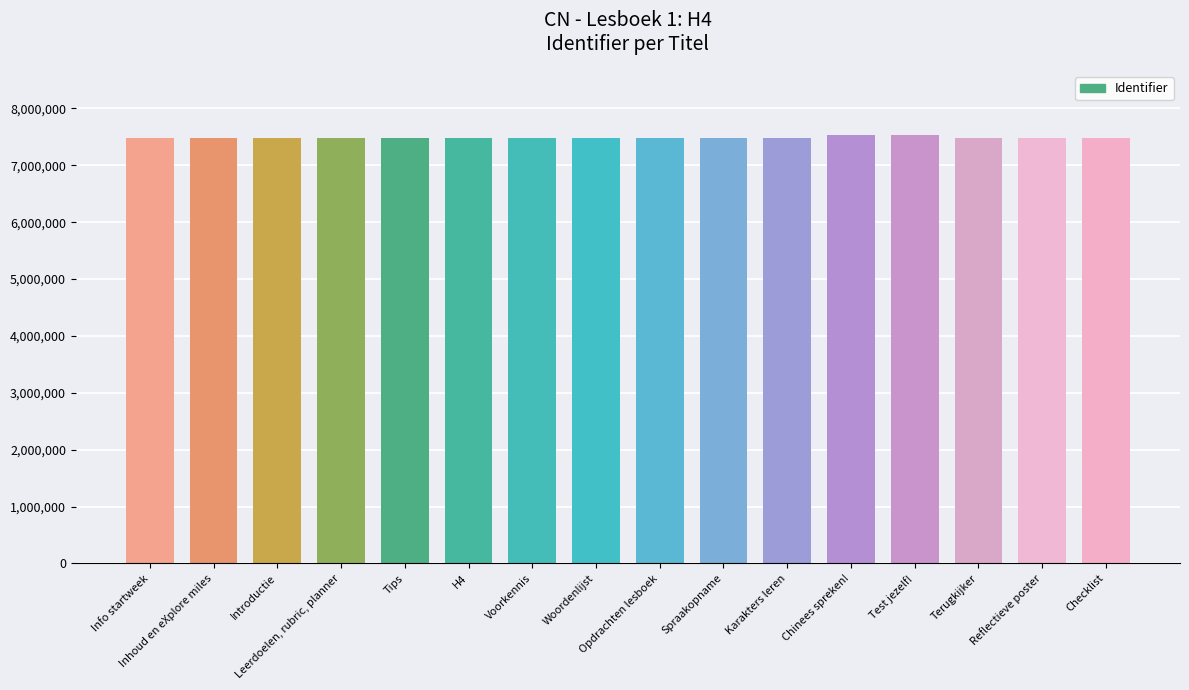

How many data points does each series have?

16